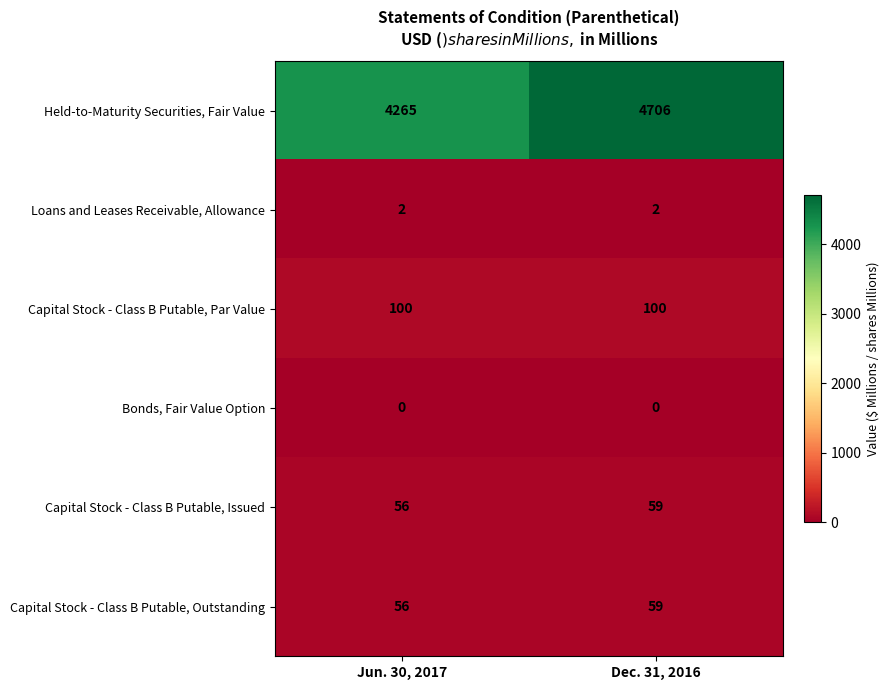

Reading left to right, extract all data points from this chart.

Held-to-Maturity Securities, Fair Value: Jun. 30, 2017=4265	Dec. 31, 2016=4706
Loans and Leases Receivable, Allowance: Jun. 30, 2017=2	Dec. 31, 2016=2
Capital Stock - Class B Putable, Par Value: Jun. 30, 2017=100	Dec. 31, 2016=100
Bonds, Fair Value Option: Jun. 30, 2017=0	Dec. 31, 2016=0
Capital Stock - Class B Putable, Issued: Jun. 30, 2017=56	Dec. 31, 2016=59
Capital Stock - Class B Putable, Outstanding: Jun. 30, 2017=56	Dec. 31, 2016=59